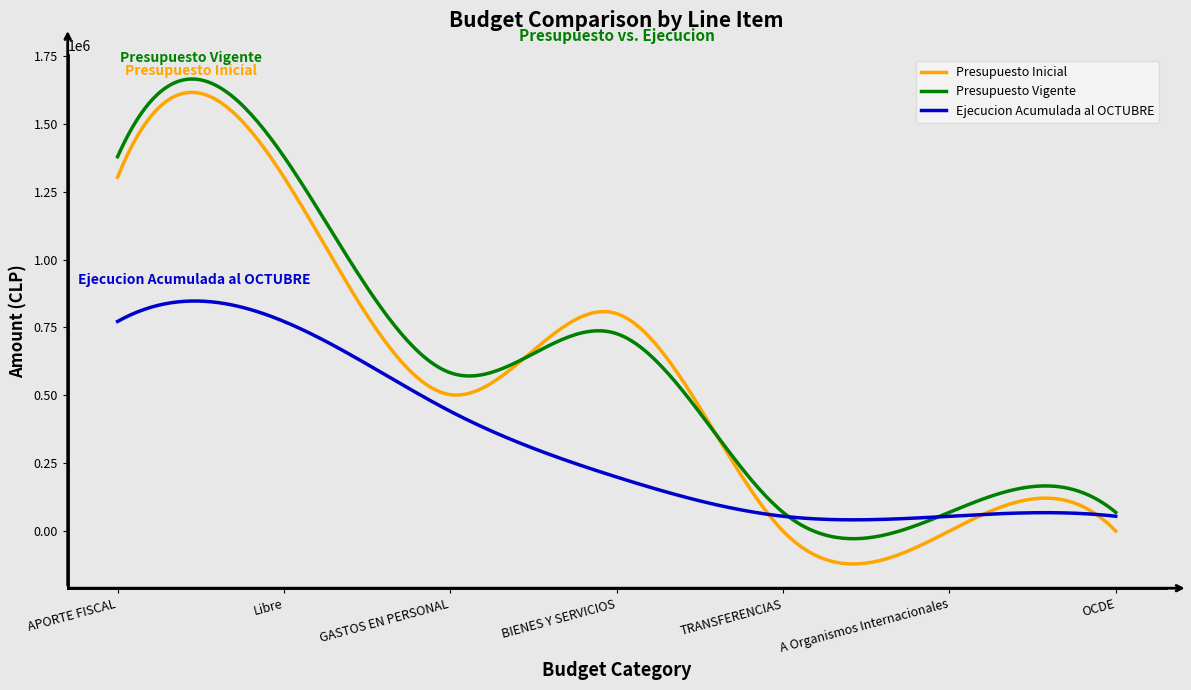

What is the maximum value for Ejecucion Acumulada al OCTUBRE?

847467.2